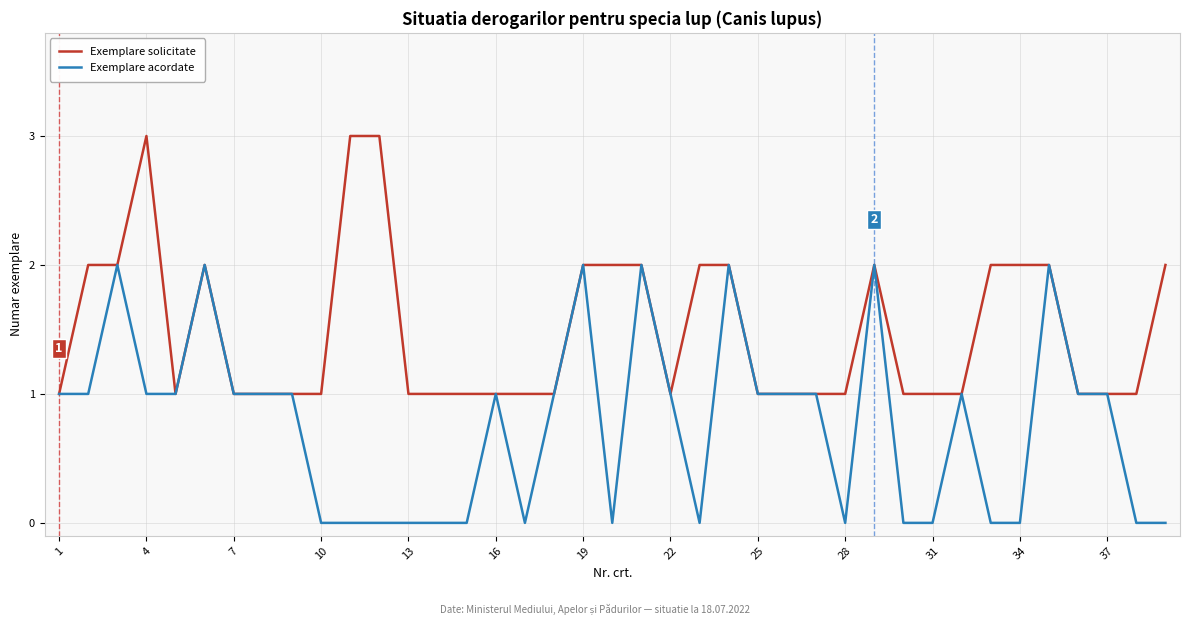

Rank the series by their maximum value, from highest to lowest.

Exemplare solicitate, Exemplare acordate